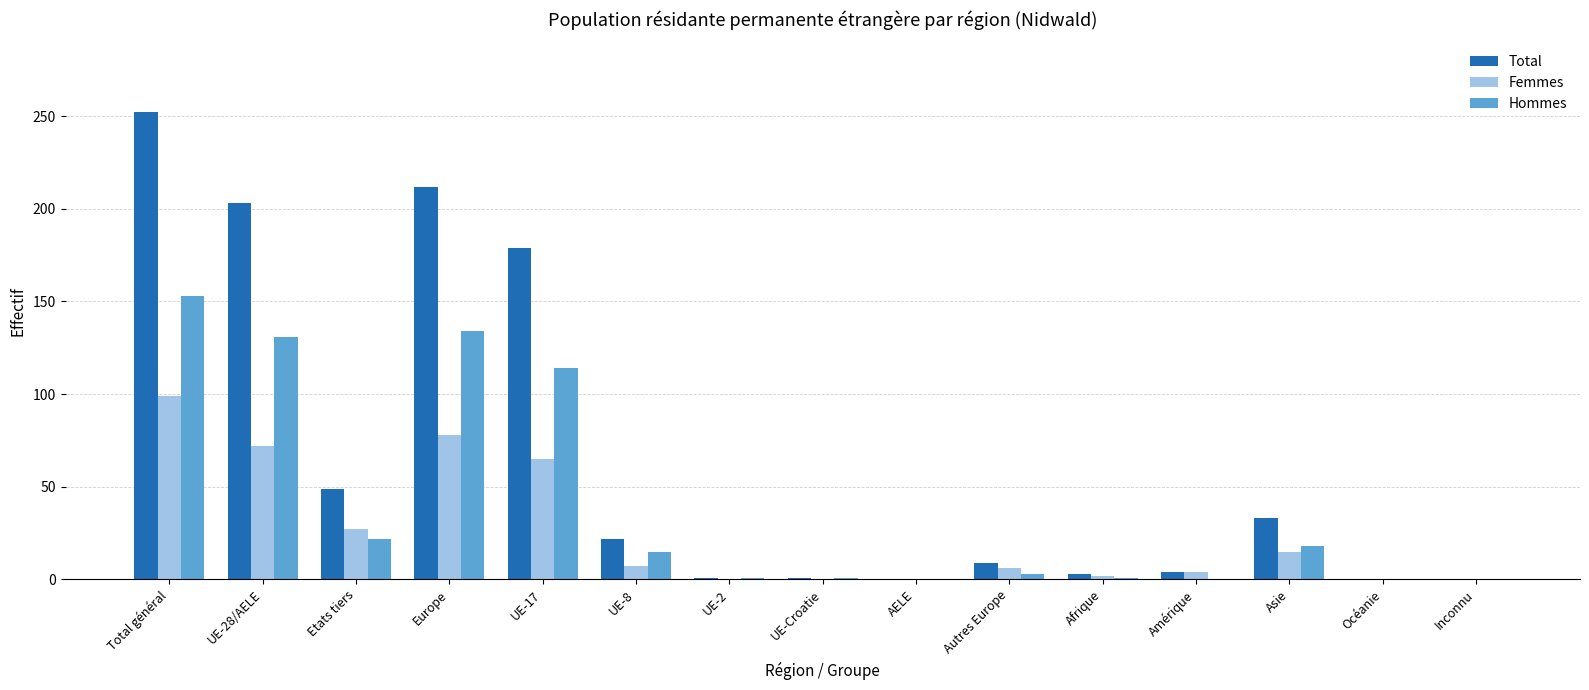

True or false: Hommes has a value of 0 at Inconnu.

True